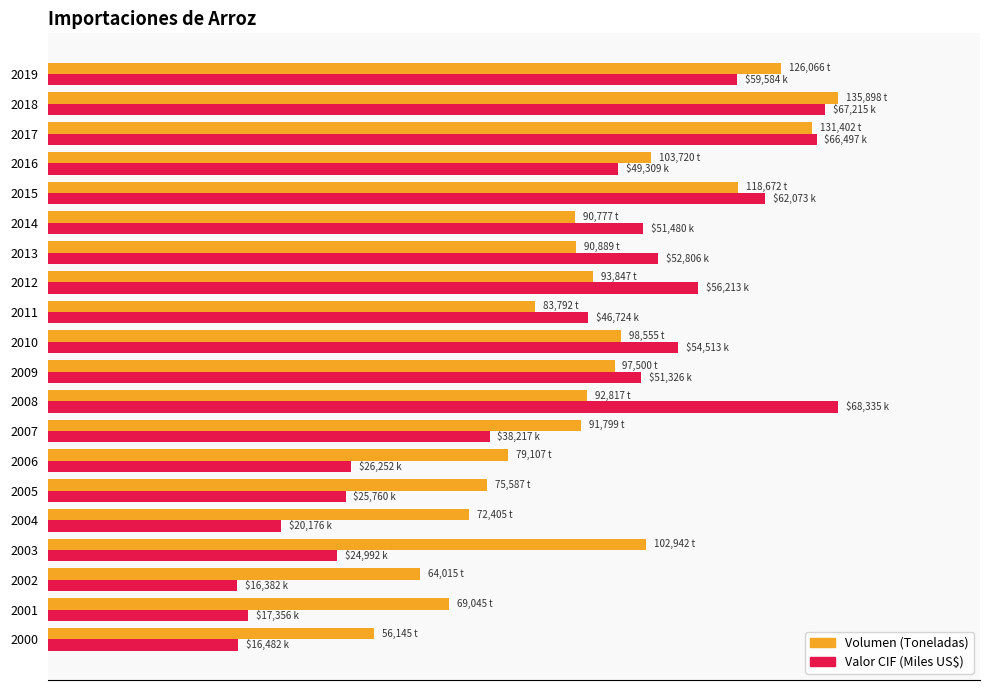

What are all the series names shown in the legend?

Volumen (Toneladas), Valor CIF (Miles US$)